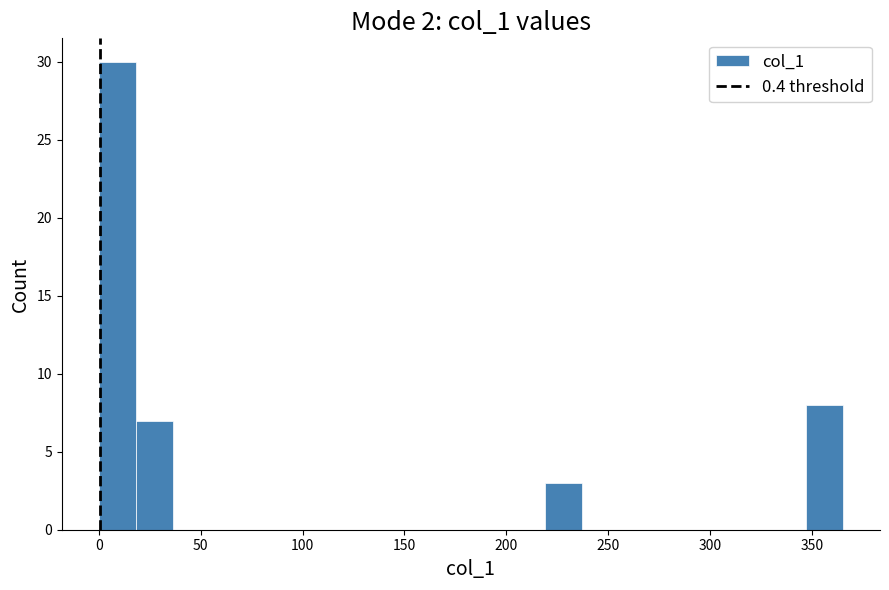

Read against the x-axis, roughly where is the centre of the tallest bar?

10